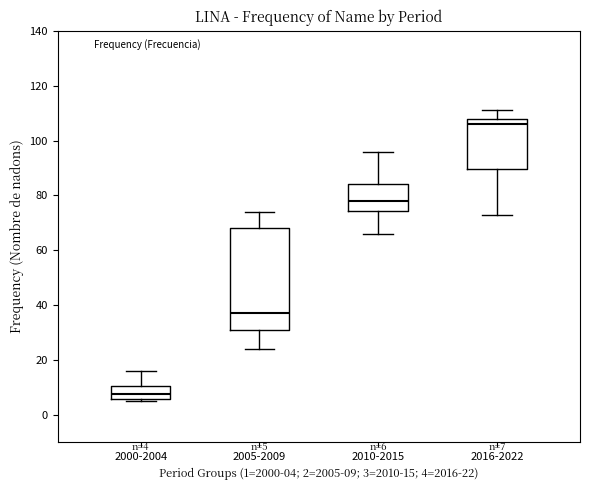

Which box has the lowest median line?

2000-2004